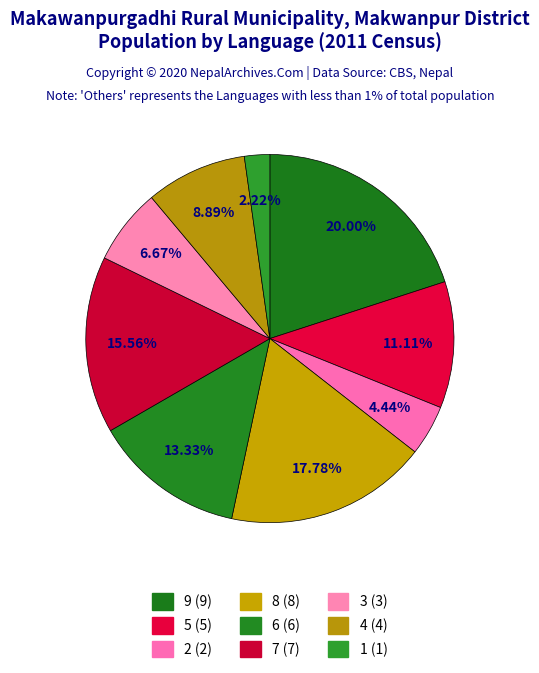

How many slices are in this pie chart?

9